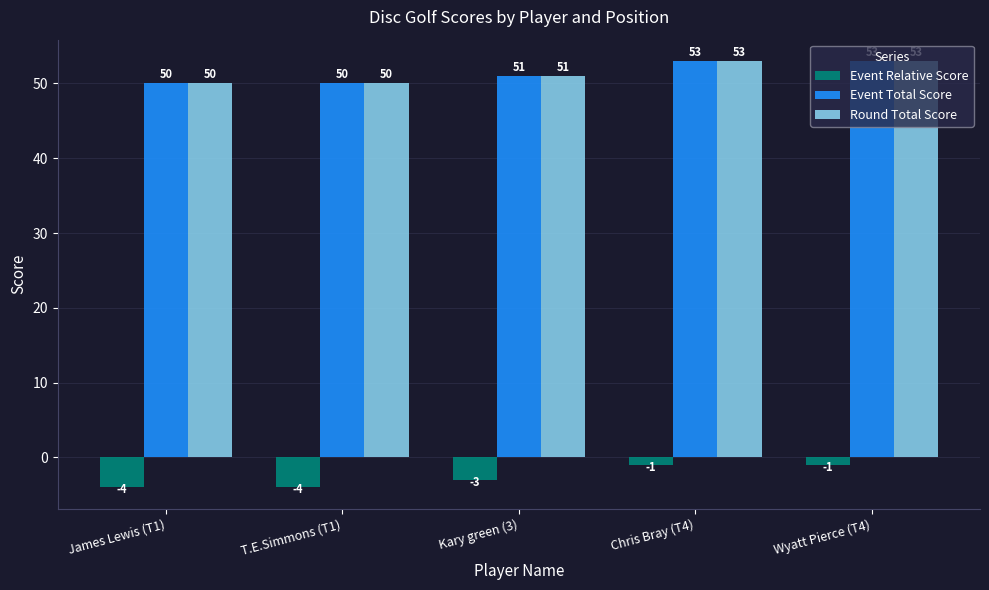

What is the spread (max minus min) of values at Chris Bray (T4)?

54